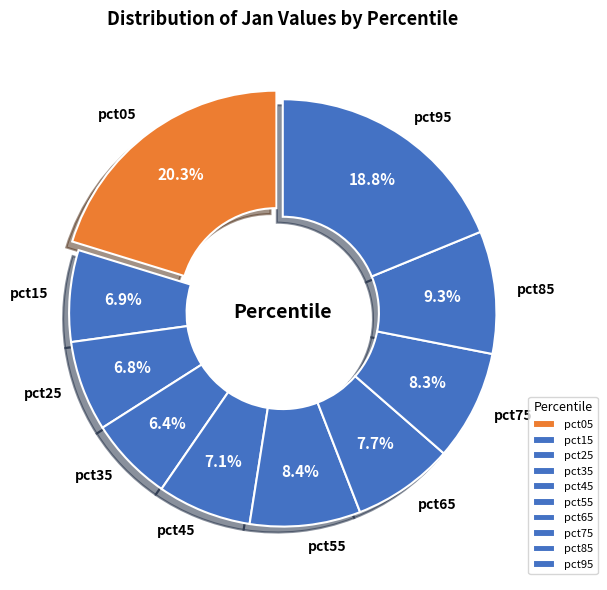

Is it true that pct95 is 19% of the pie?

True